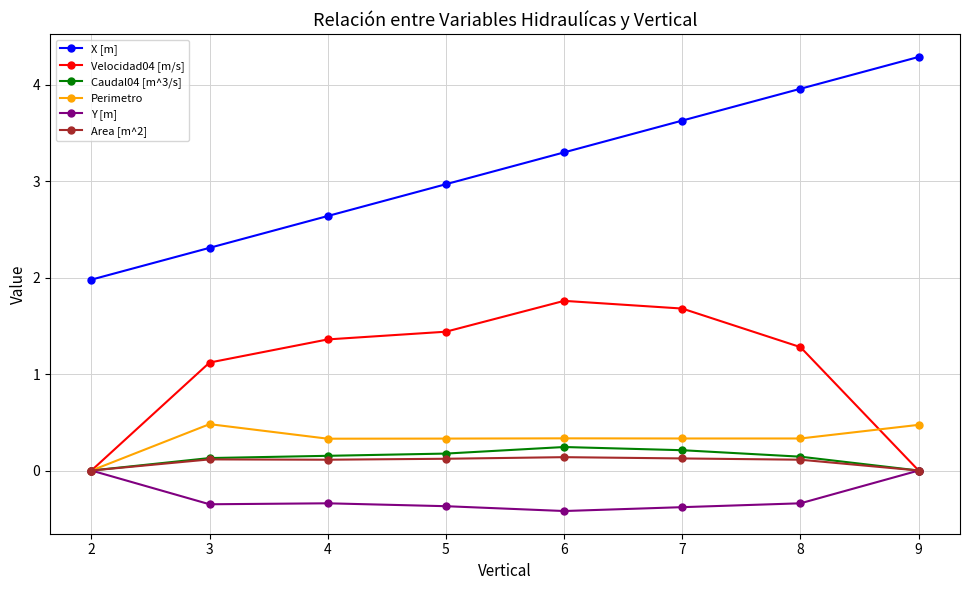

Does the chart display data point markers on the line(s)?

Yes